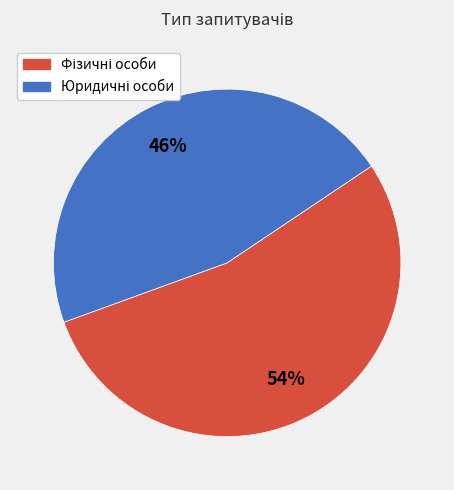

Is there any slice that represents more than half of the pie?

Yes